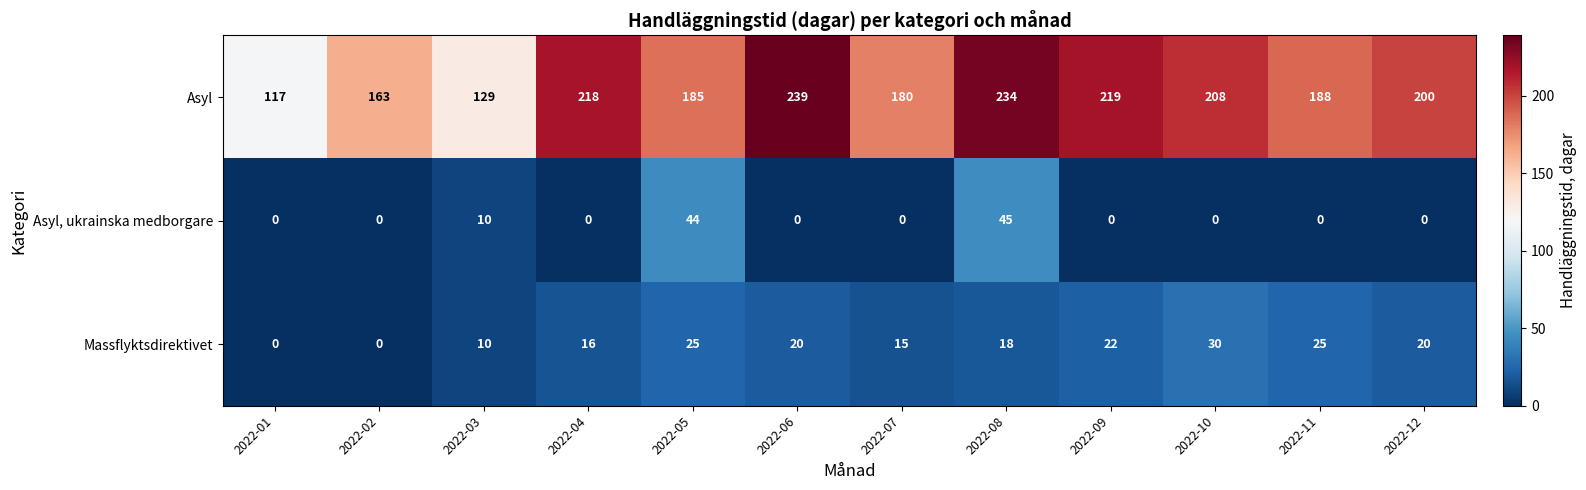

What is the difference between the maximum and minimum values in the Massflyktsdirektivet series?

30